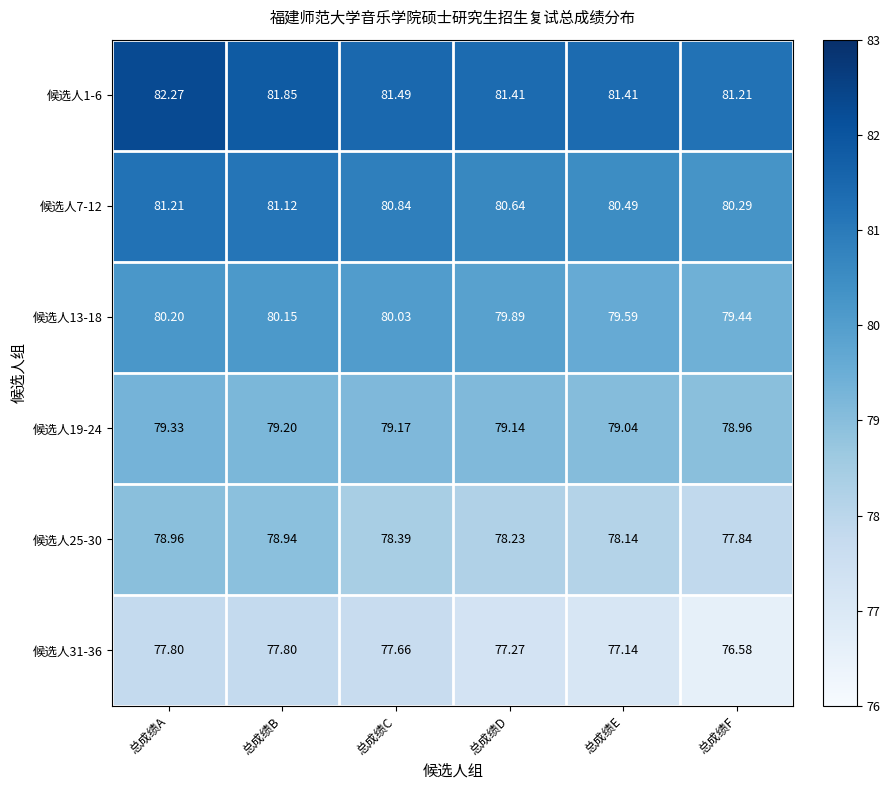

Is the value of 候选人31-36 at 总成绩D greater than the value of 候选人25-30 at 总成绩F?

No